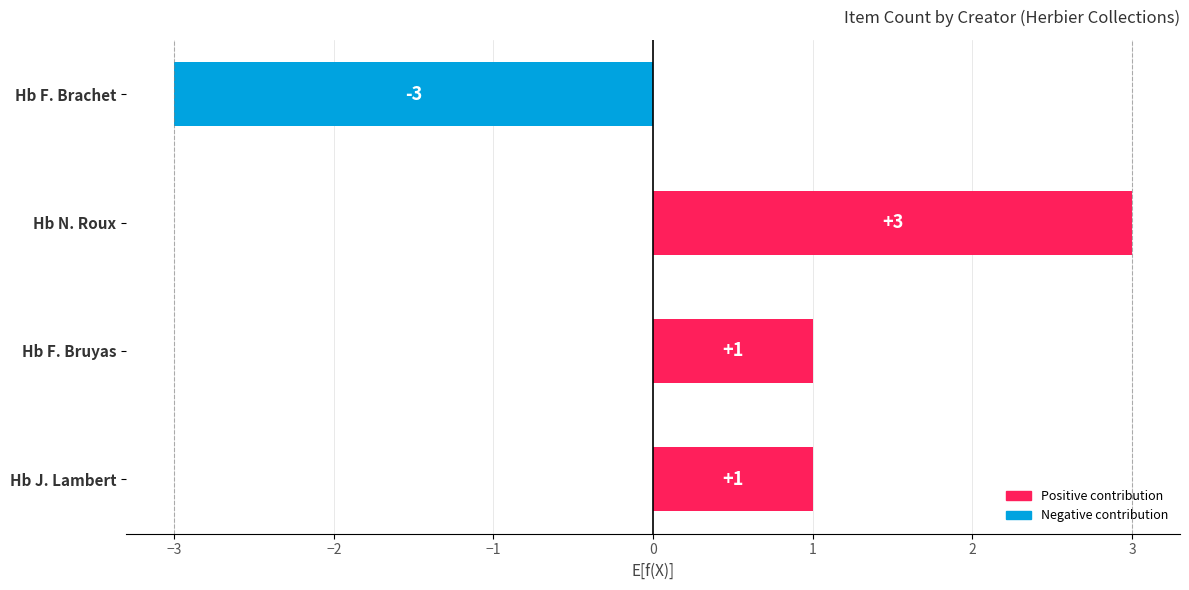

Reading bottom to top, transcribe all the data shown in this chart.

Hb J. Lambert=1	Hb F. Bruyas=1	Hb N. Roux=3	Hb F. Brachet=-3